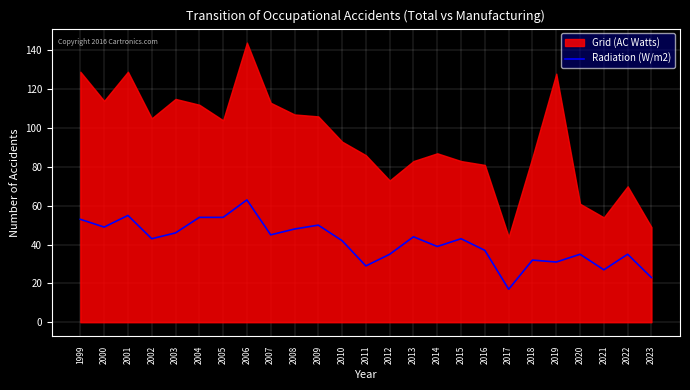

How many values exceed 43?

11